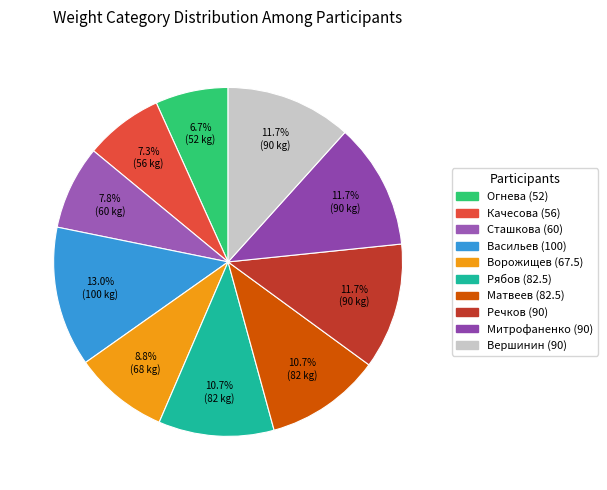

The Качесова (56) slice represents 21% of the pie. True or false?

False